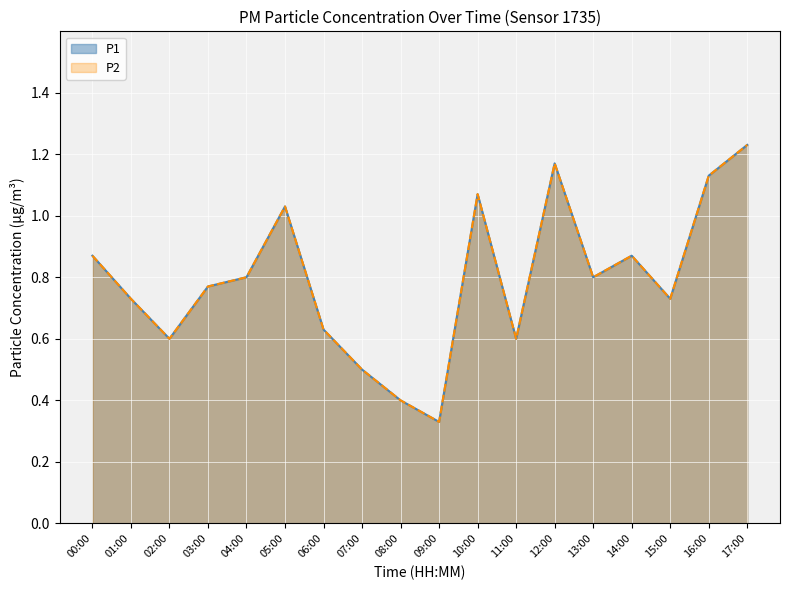

True or false: P2 and P1 intersect in this chart.

False